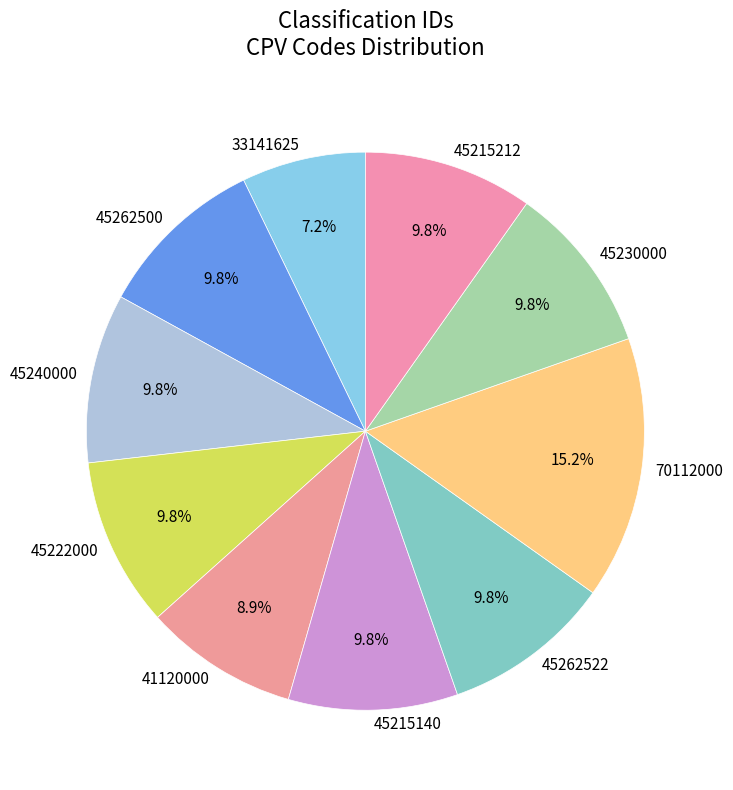

Which category has the biggest portion of the pie?

70112000